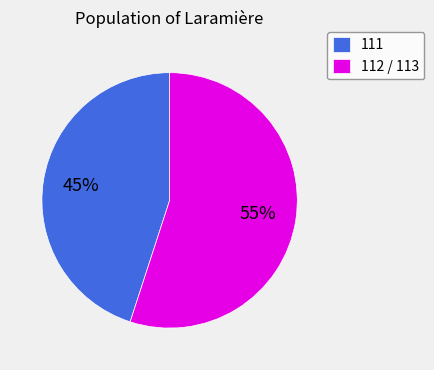

Does any single category account for the majority?

Yes